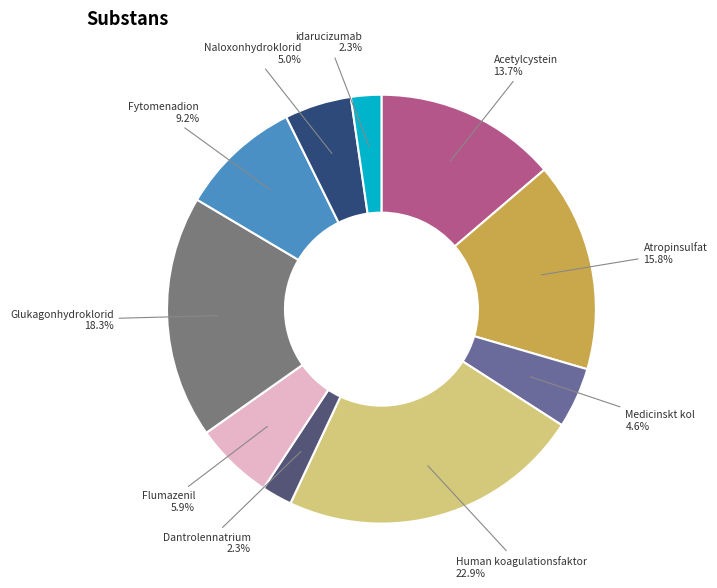

Approximately how many times larger is the value at idarucizumab compared to Medicinskt kol?

0.5